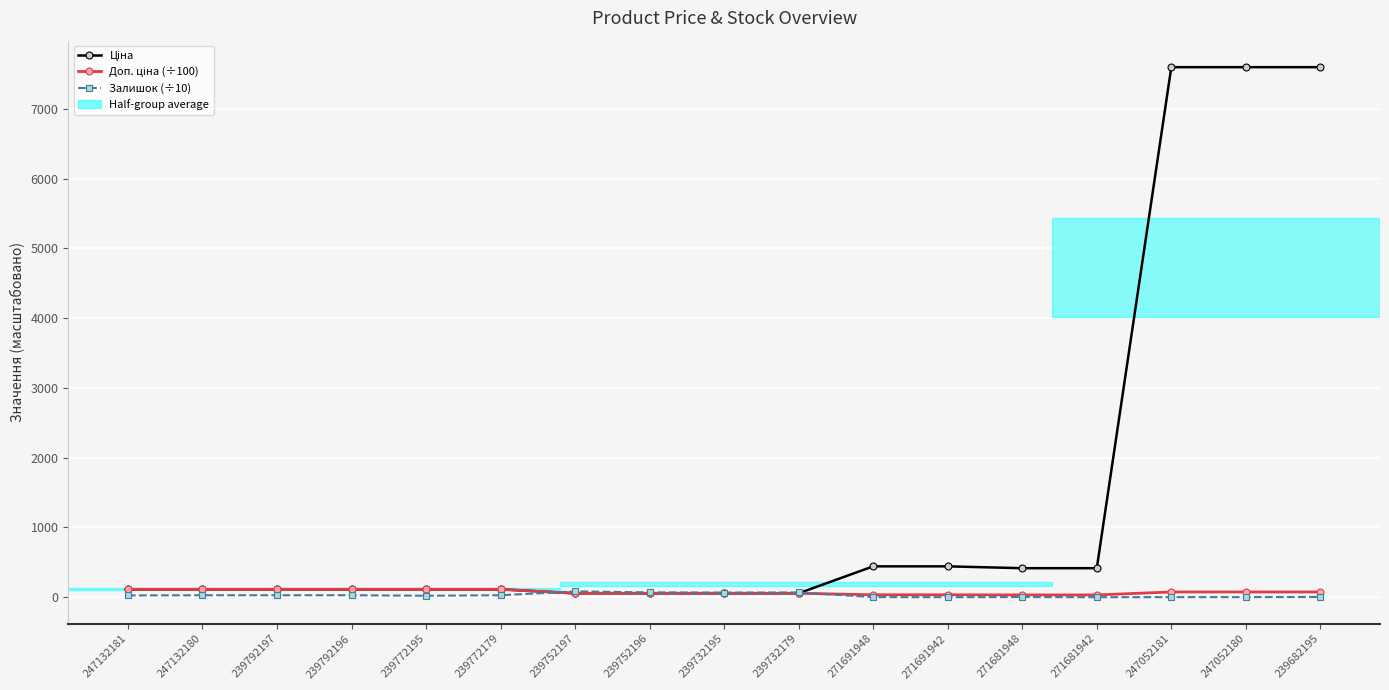

At how many categories does at least one series exceed 3825?

3